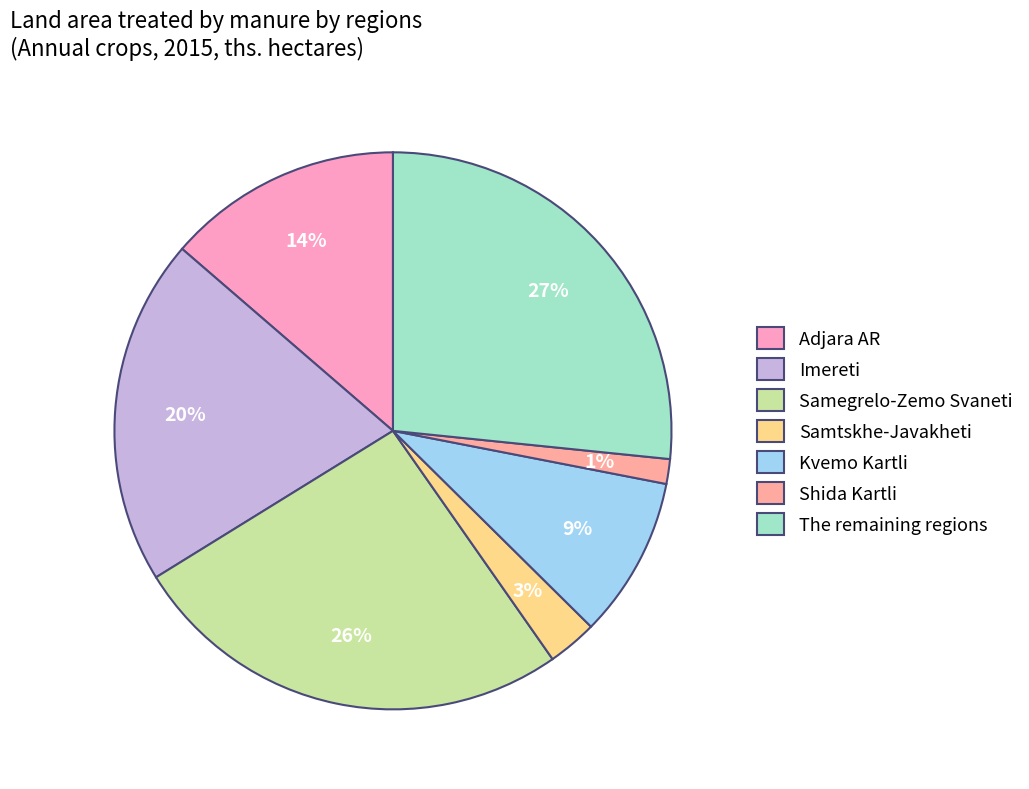

Which category has the biggest portion of the pie?

The remaining regions